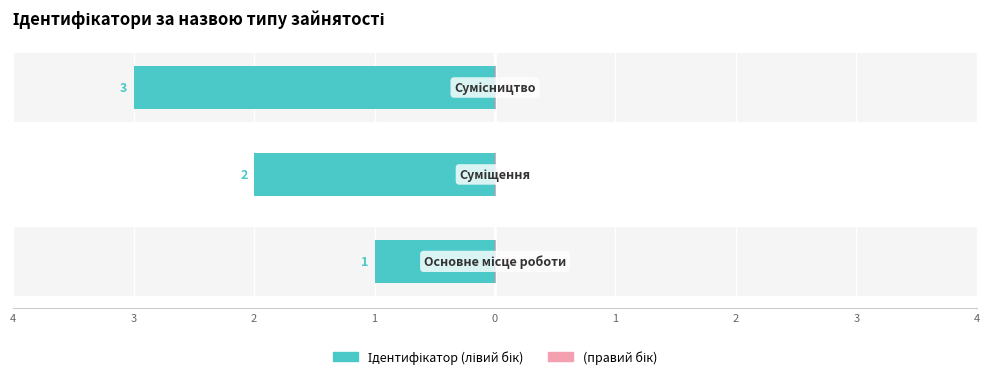

Count the number of data series in this chart.

1